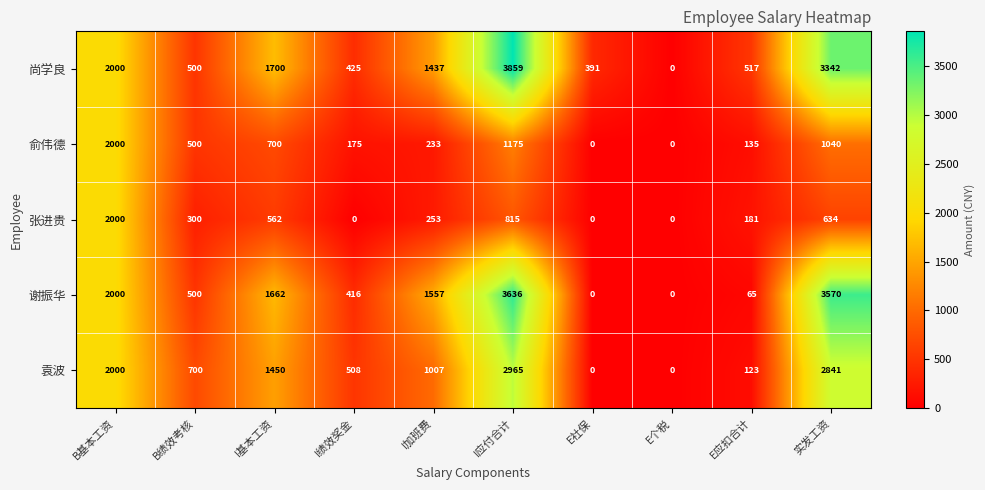

At which category is the sum across all series the highest?

I应付合计